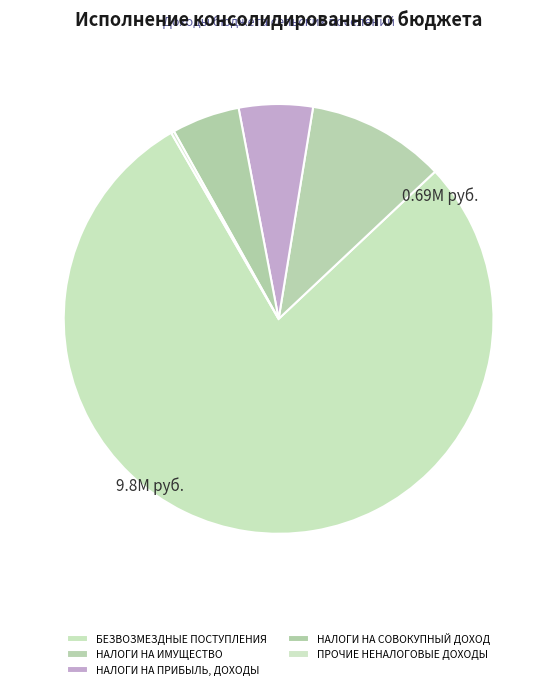

To the nearest percent, what percentage of the pie is НАЛОГИ НА ИМУЩЕСТВО?

10%